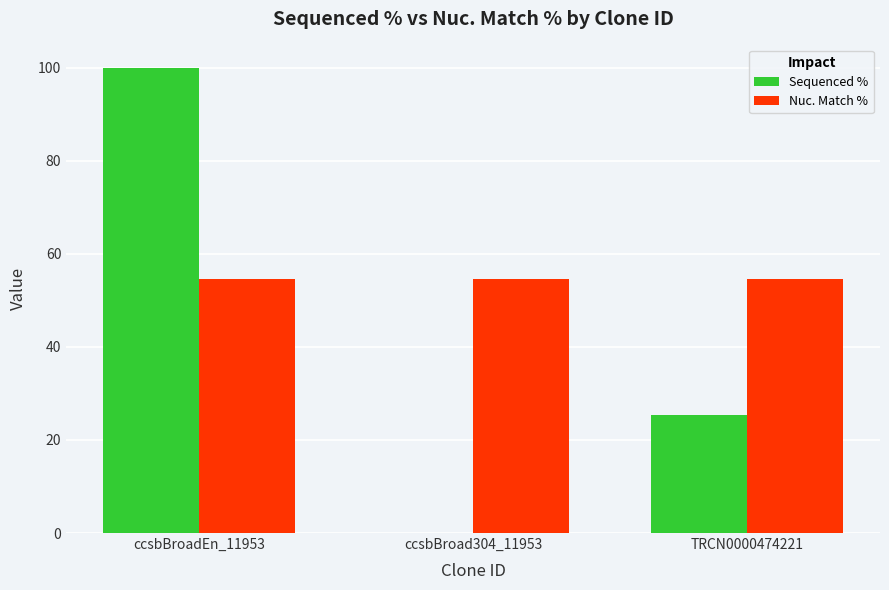

What is the sum of the Nuc. Match % values at ccsbBroadEn_11953 and TRCN0000474221?

109.0